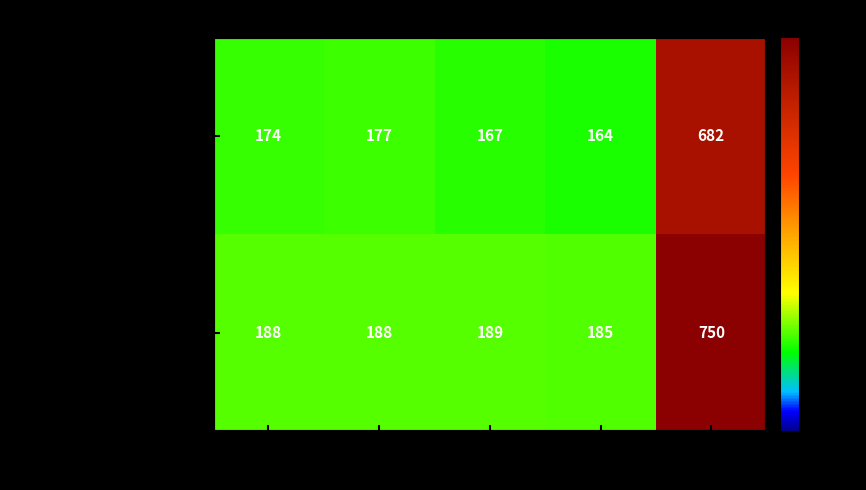

What is the maximum value shown in the chart?

750